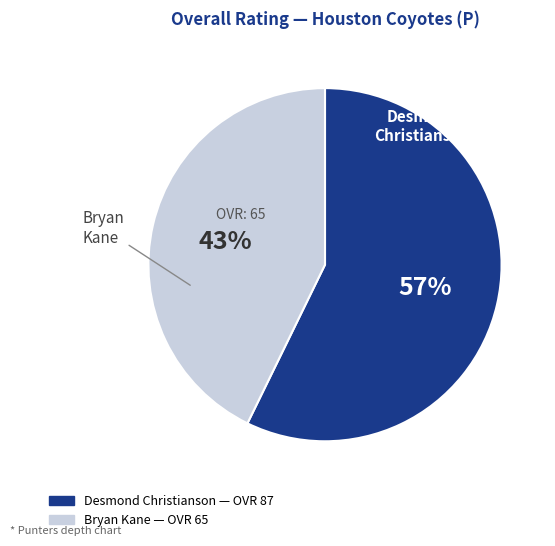

Which category has the biggest portion of the pie?

Desmond